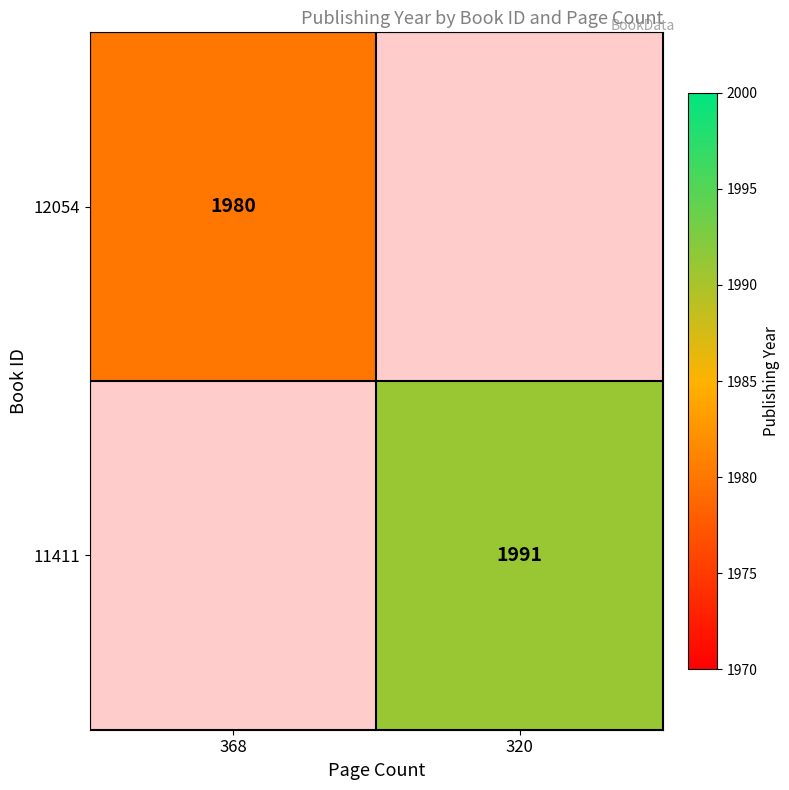

What is the greatest value displayed?

1991.0